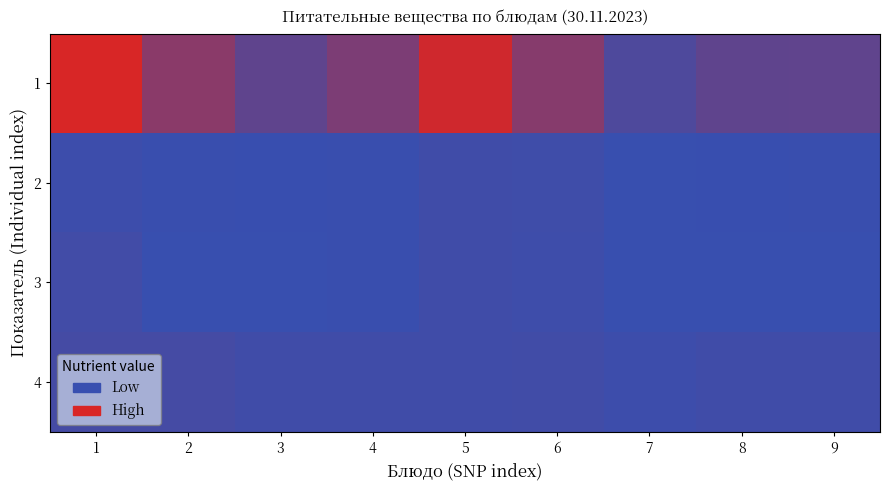

At which category is the sum across all series the highest?

1